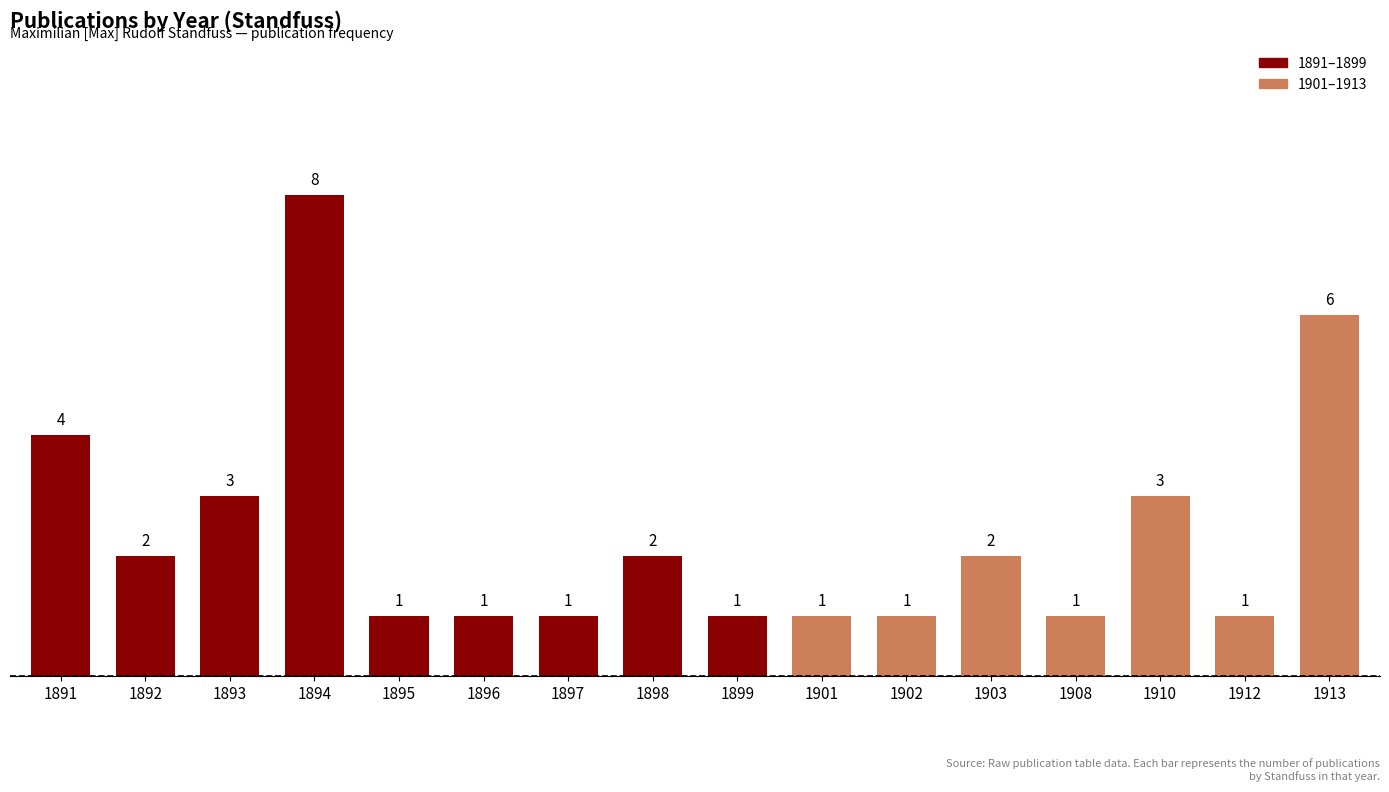

What is the smallest value displayed?

1